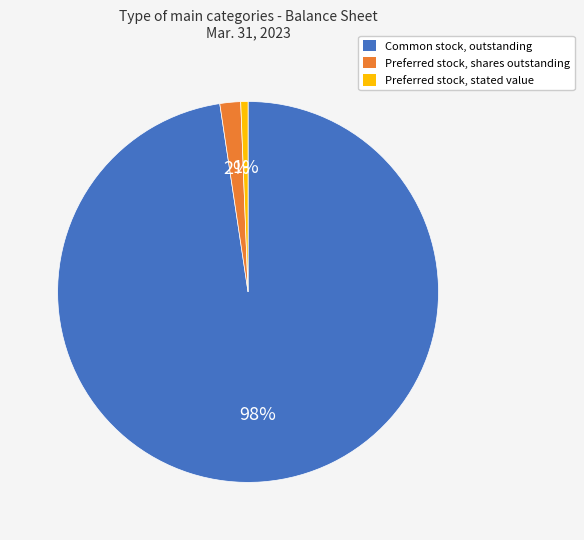

The Preferred stock, shares outstanding slice represents 2% of the pie. True or false?

True